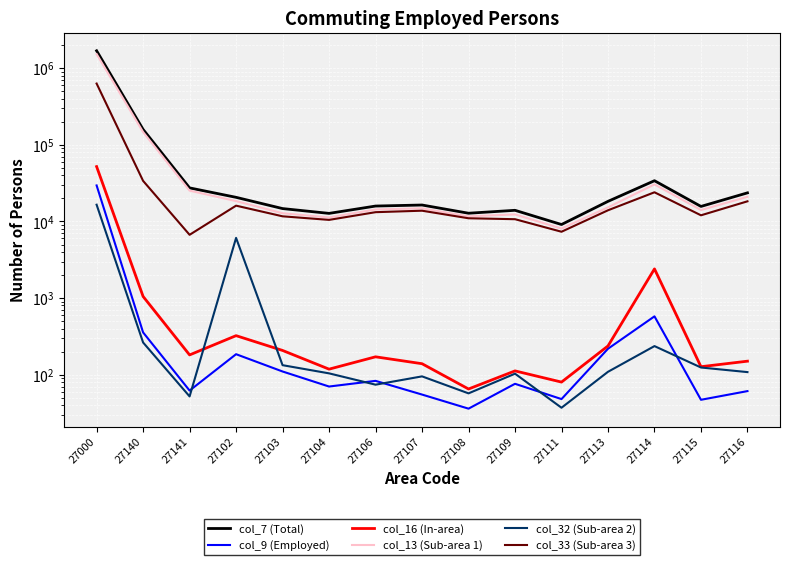

Does the chart display data point markers on the line(s)?

No